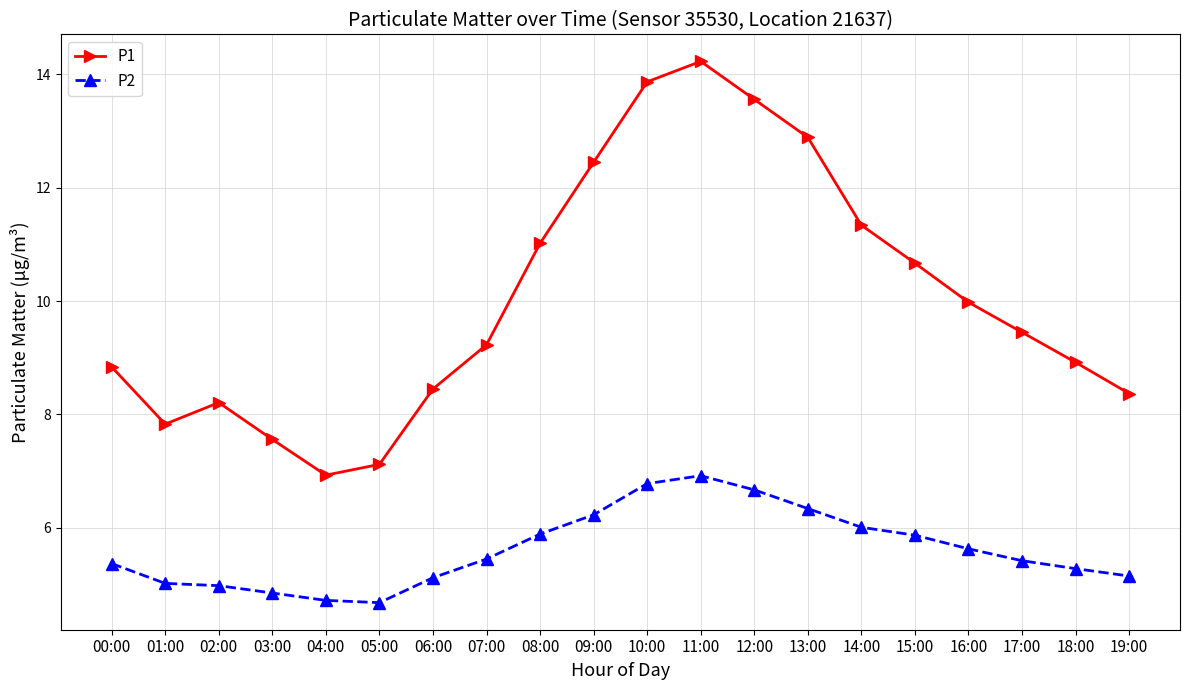

How many data points does each series have?

20